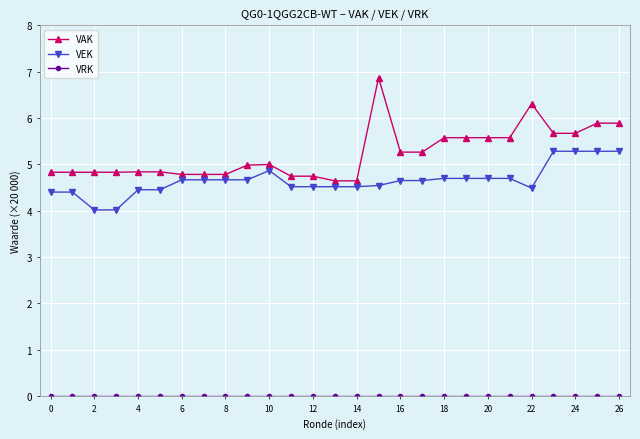

What is the average value of the VAK series?

5.2